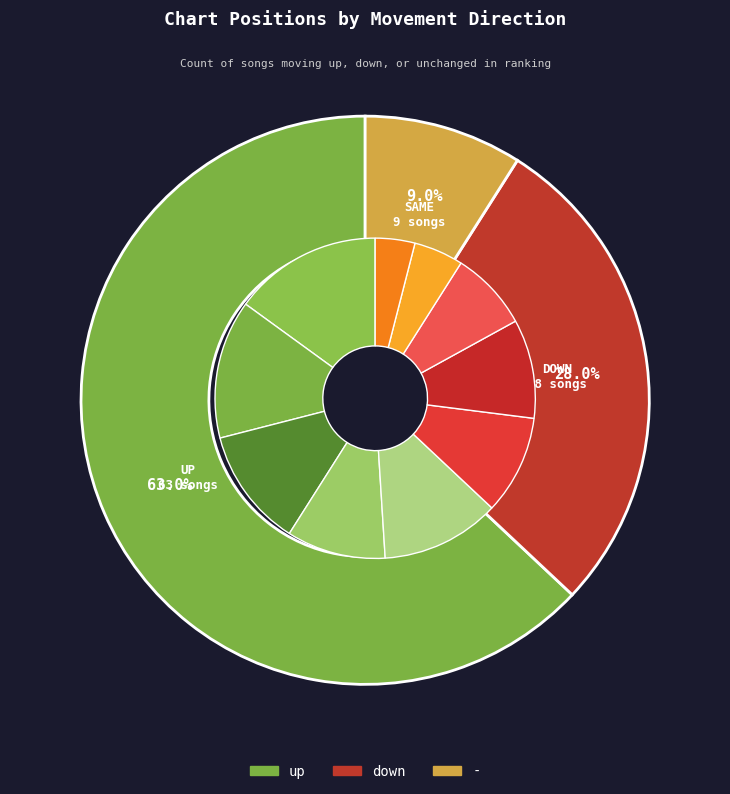

Rank the categories by value from lowest to highest.

-, down, up